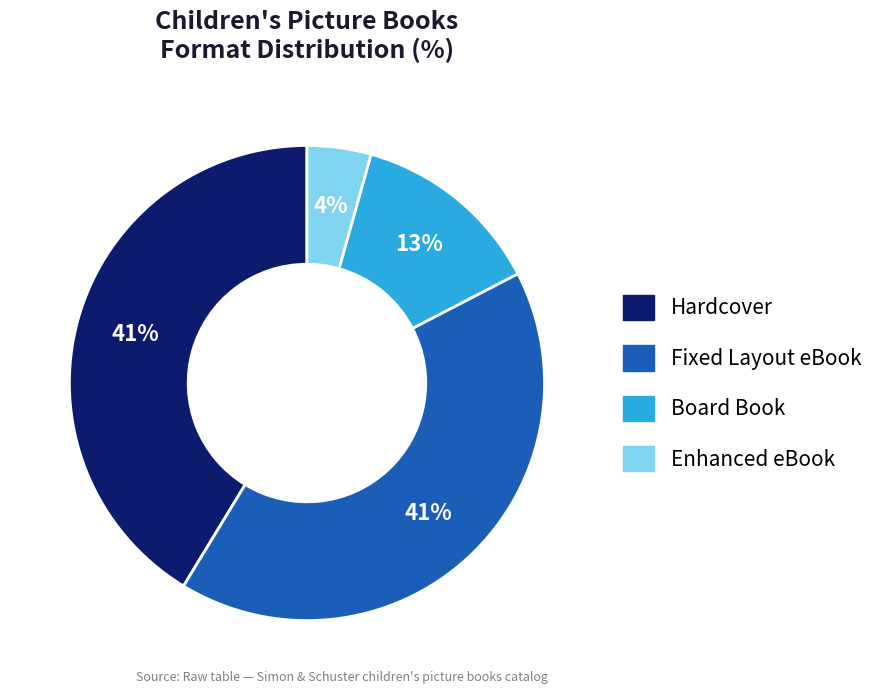

What is the ratio of the value at Enhanced eBook to the value at Fixed Layout eBook?

0.1